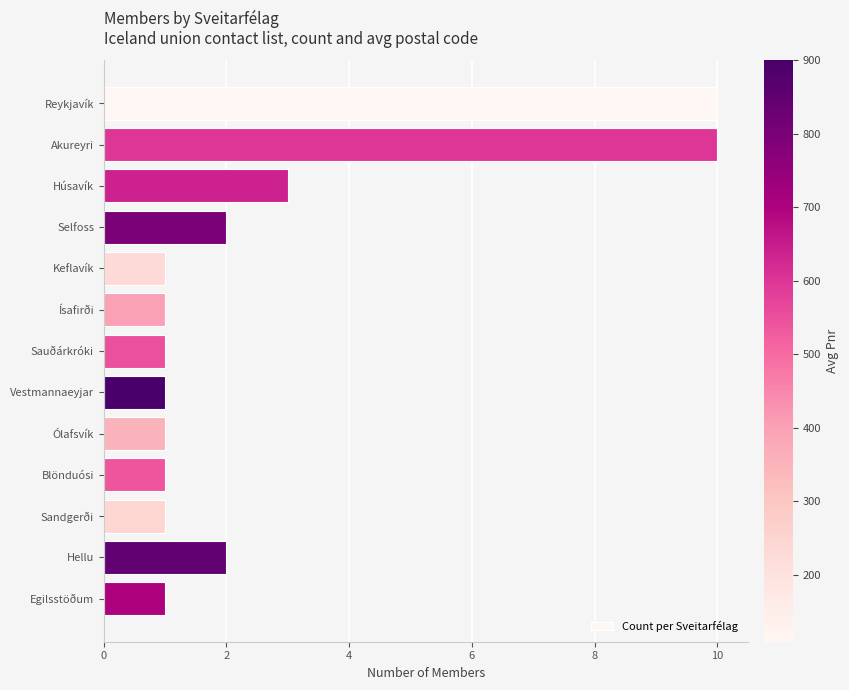

What position from the bottom is Keflavík?

9